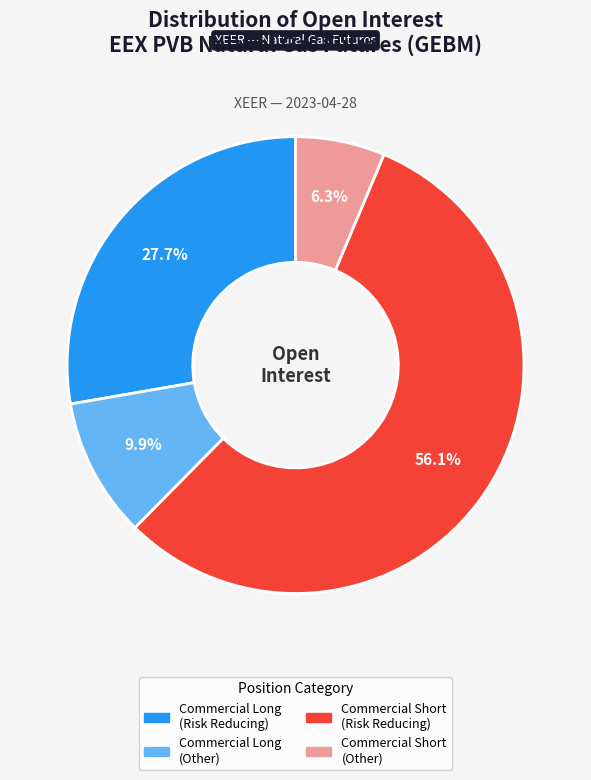

How many slices are in this pie chart?

4